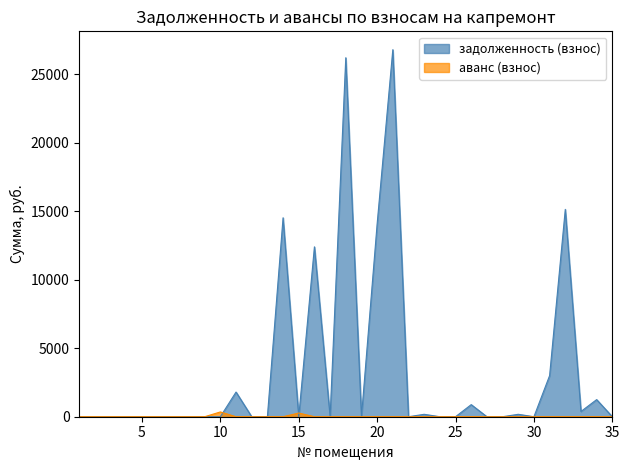

How many series are shown in this chart?

2